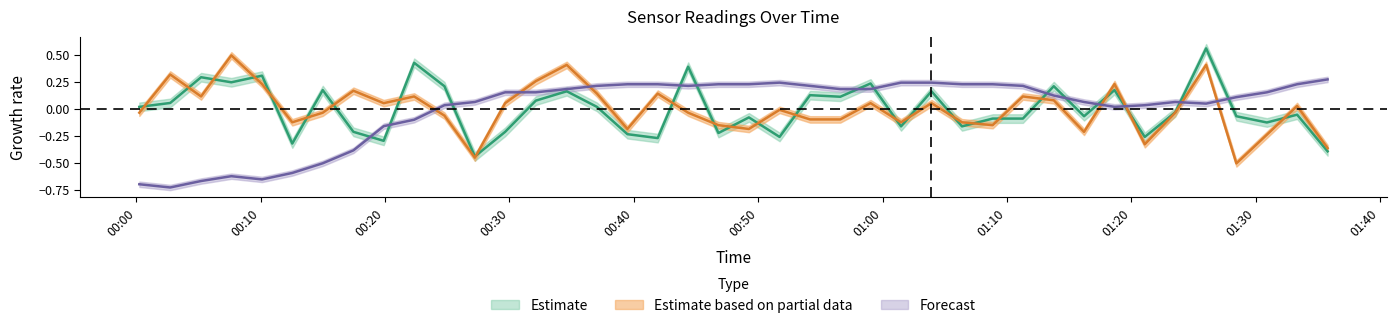

How many interior local valleys does the SDS_P2 series have?

11